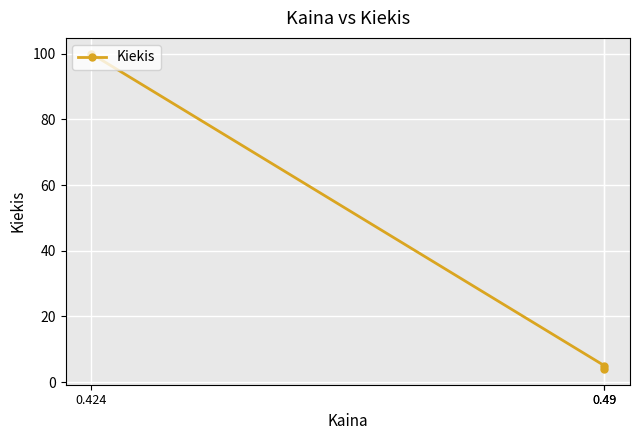

What is the maximum value shown in the chart?

100